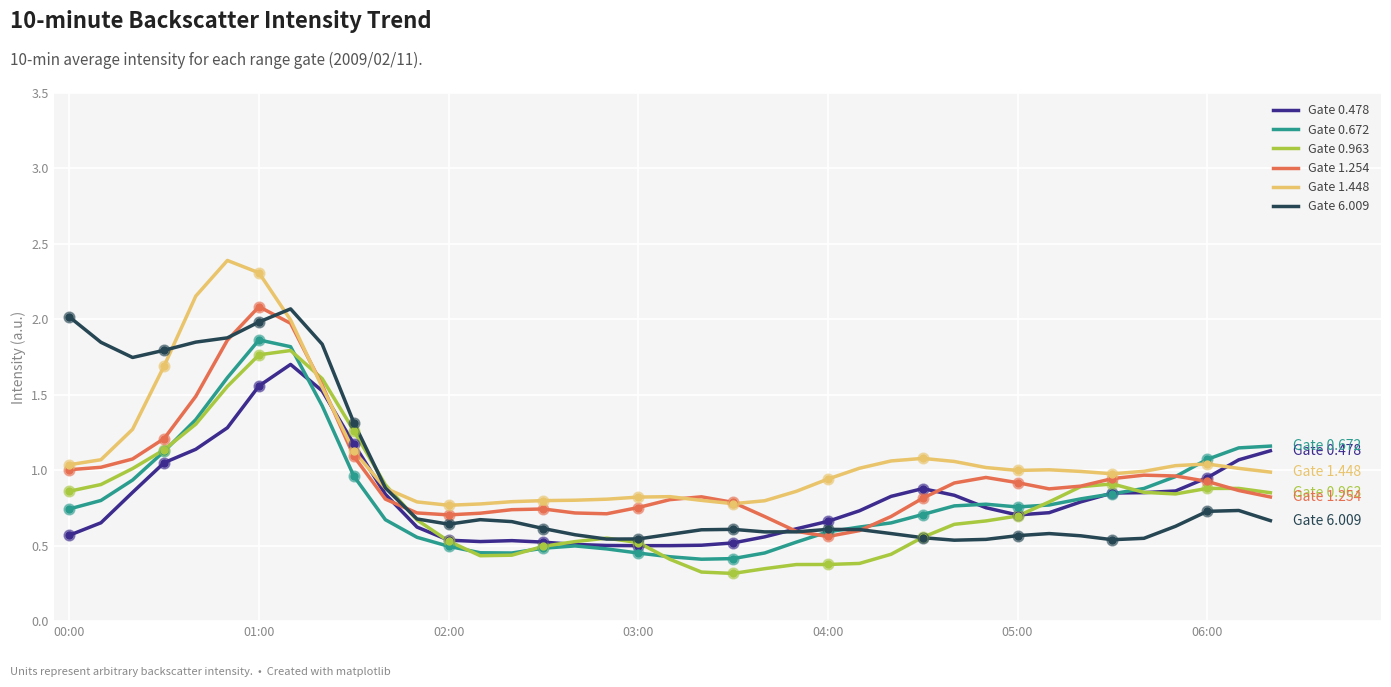

At how many categories does at least one series exceed 0?

39